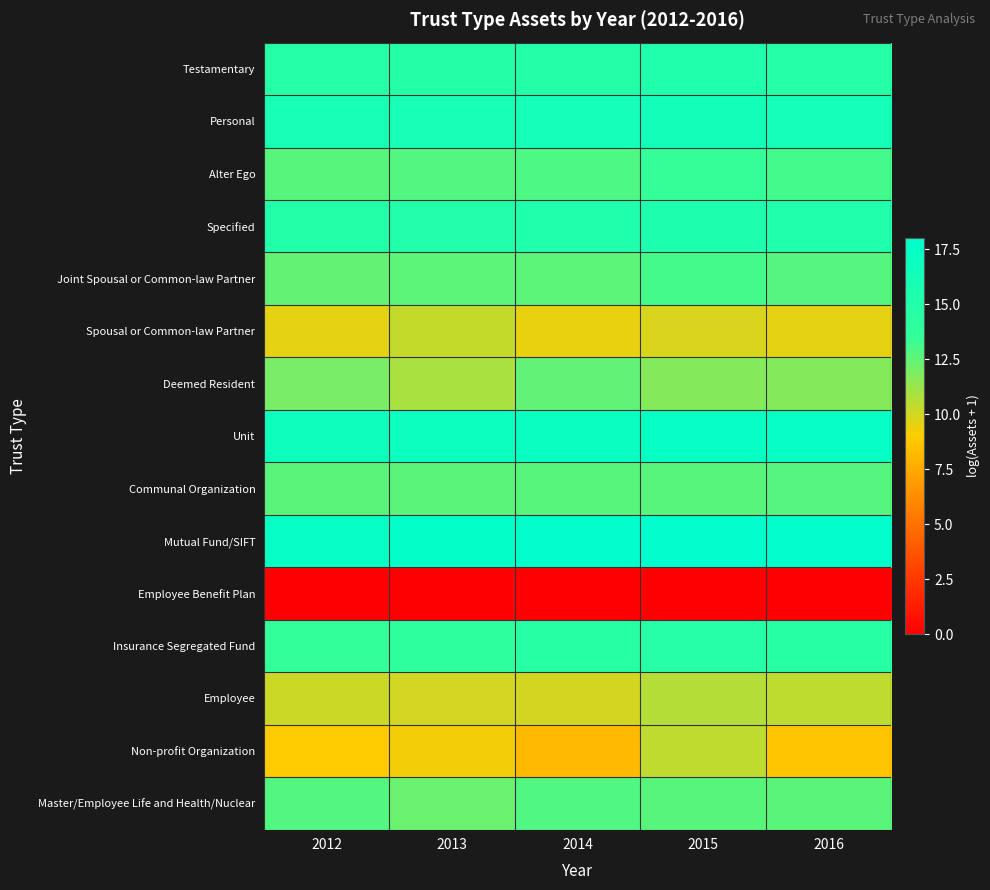

Reading right to left, transcribe all the data shown in this chart.

Testamentary: 2016=14.7	2015=15.2	2014=14.9	2013=14.8	2012=14.7
Personal: 2016=16.2	2015=16.3	2014=16.2	2013=16.0	2012=15.9
Alter Ego: 2016=13.1	2015=13.5	2014=12.9	2013=12.8	2012=12.7
Specified: 2016=15.2	2015=15.3	2014=15.1	2013=15.0	2012=15.0
Joint Spousal or Common-law Partner: 2016=12.7	2015=13.1	2014=12.6	2013=12.6	2012=12.4
Spousal or Common-law Partner: 2016=9.6	2015=9.8	2014=9.5	2013=10.3	2012=9.6
Deemed Resident: 2016=11.7	2015=11.7	2014=12.5	2013=10.9	2012=12.0
Unit: 2016=17.2	2015=17.3	2014=17.2	2013=16.9	2012=16.7
Communal Organization: 2016=12.7	2015=12.7	2014=12.7	2013=12.6	2012=12.6
Mutual Fund/SIFT: 2016=17.9	2015=18.0	2014=18.0	2013=17.6	2012=17.3
Employee Benefit Plan: 2016=0.0	2015=0.0	2014=0.0	2013=0.0	2012=0.0
Insurance Segregated Fund: 2016=14.5	2015=14.6	2014=14.5	2013=13.9	2012=13.6
Employee: 2016=10.4	2015=10.6	2014=10.0	2013=10.0	2012=10.2
Non-profit Organization: 2016=8.8	2015=10.4	2014=8.2	2013=9.3	2012=8.9
Master/Employee Life and Health/Nuclear: 2016=12.6	2015=12.7	2014=12.9	2013=12.3	2012=12.8